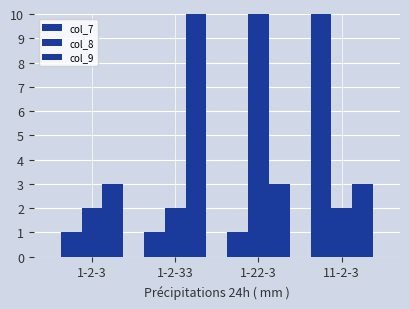

Which series has the largest range (max minus min)?

col_9